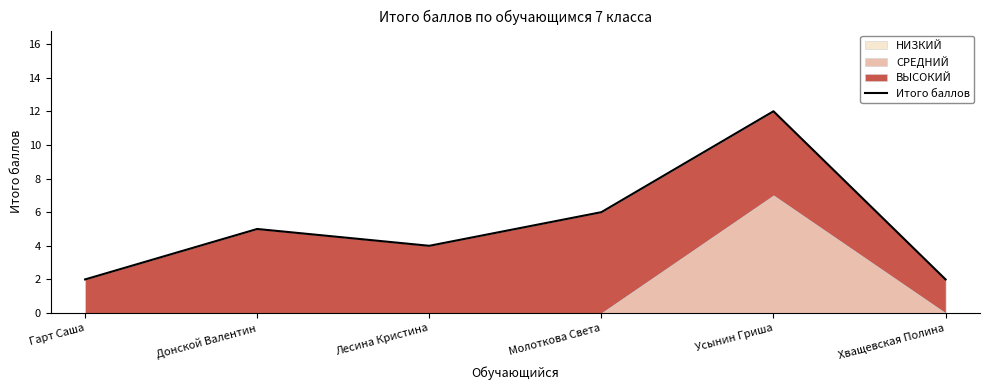

How many points are higher than both their immediate neighbors (excluding endpoints)?

2